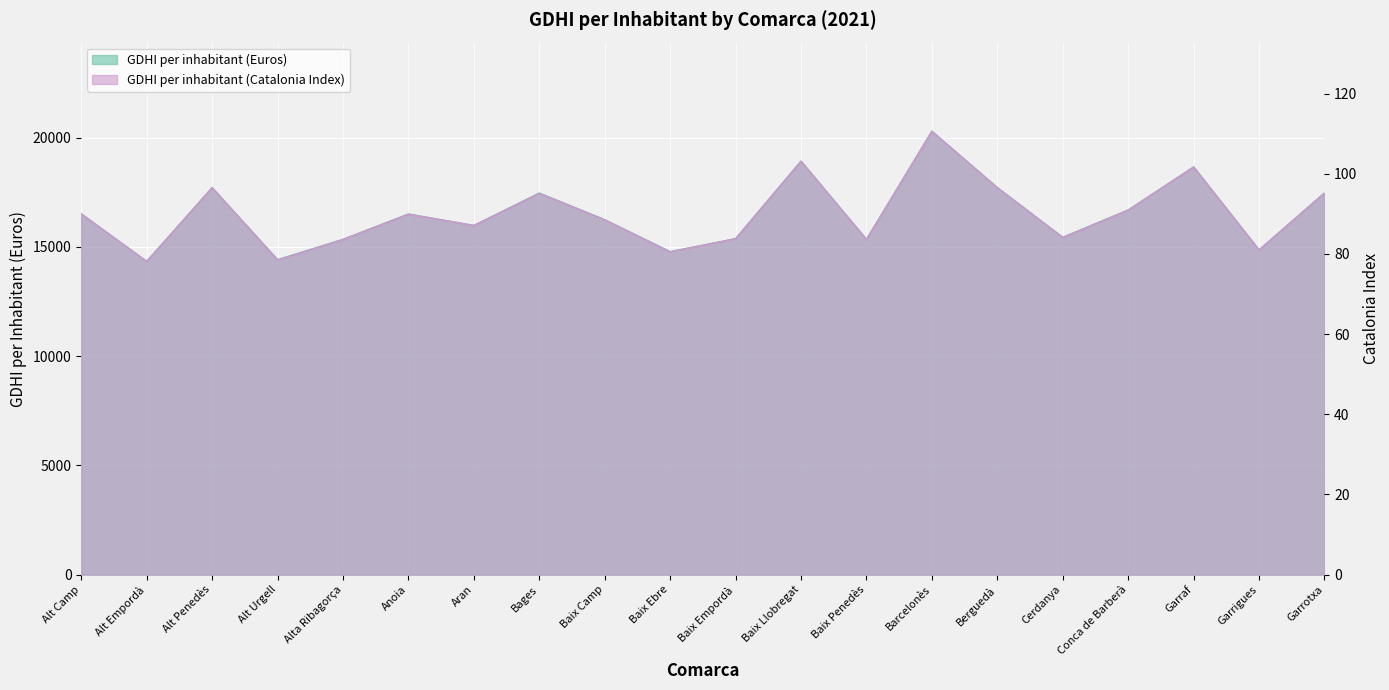

Which category has the highest value in the GDHI per inhabitant (Euros) series?

Barcelonès